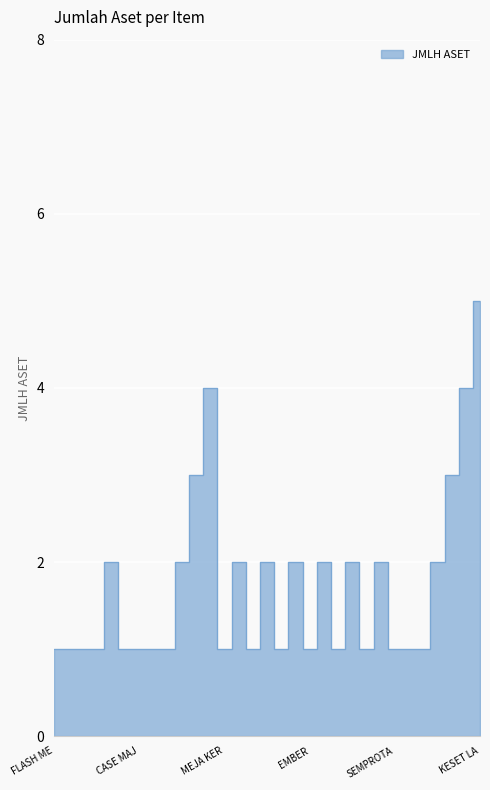

What is the maximum value shown in the chart?

5